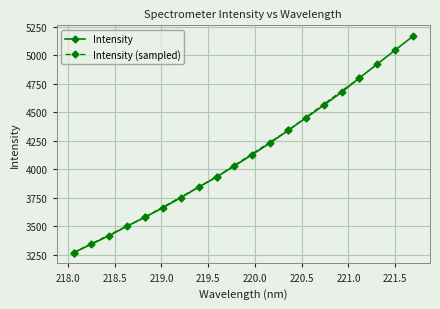

What is the ratio of the value at 221.4993 to the value at 219.589?

1.3